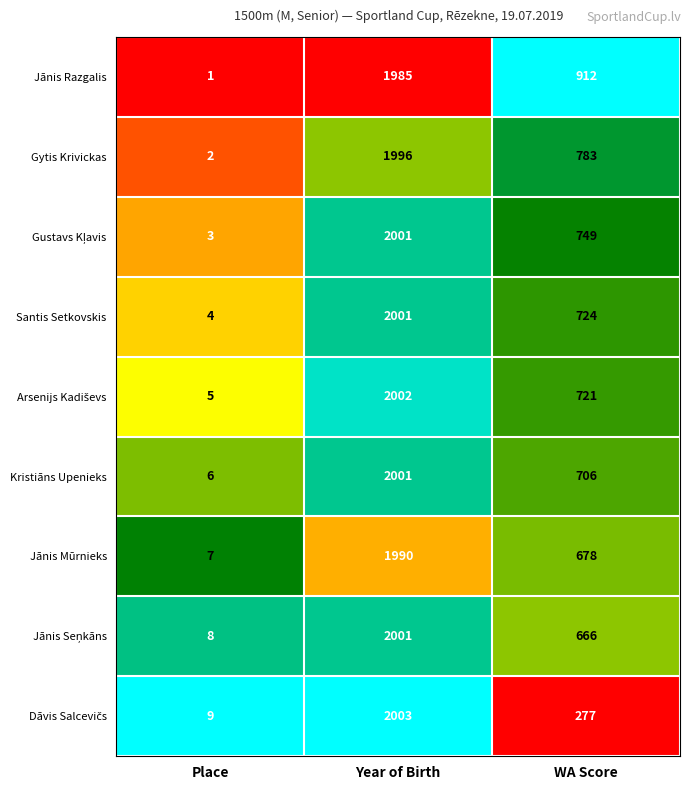

True or false: Jānis Mūrnieks has a value of 678 at WA Score.

True